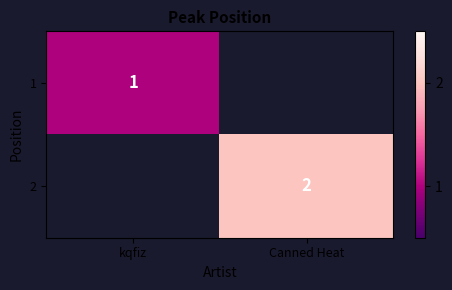

True or false: 2 has a value of 2 at Canned Heat.

True